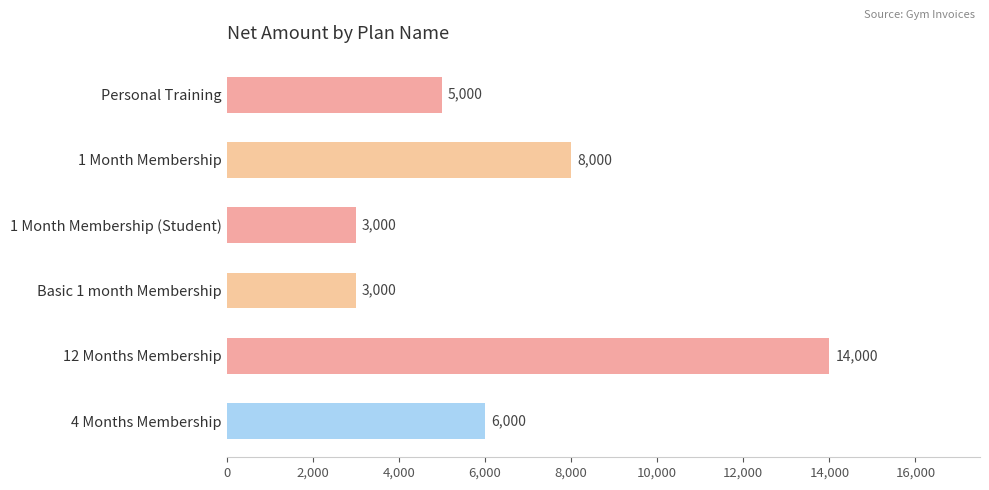

The value at 12 Months Membership is 14000. True or false?

True